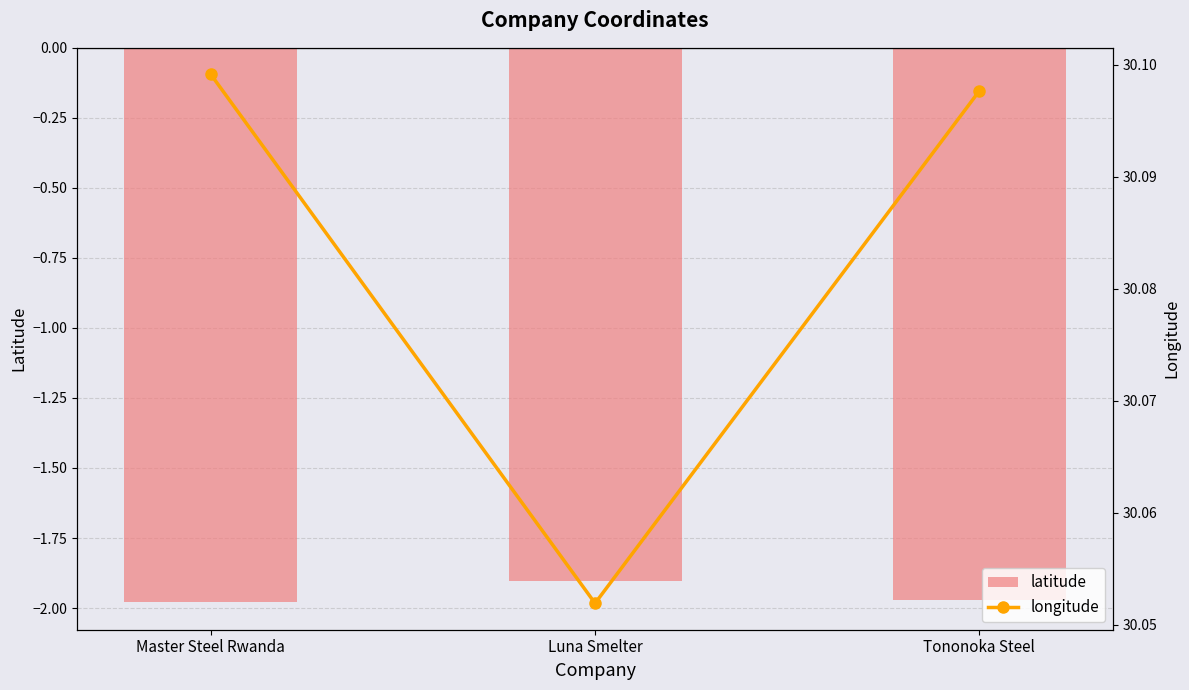

Which series changed the most between Luna Smelter and Tononoka Steel?

latitude